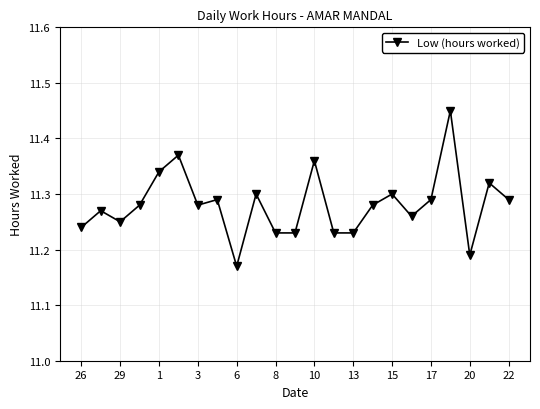

Count the values in the range 11 to 12.

23